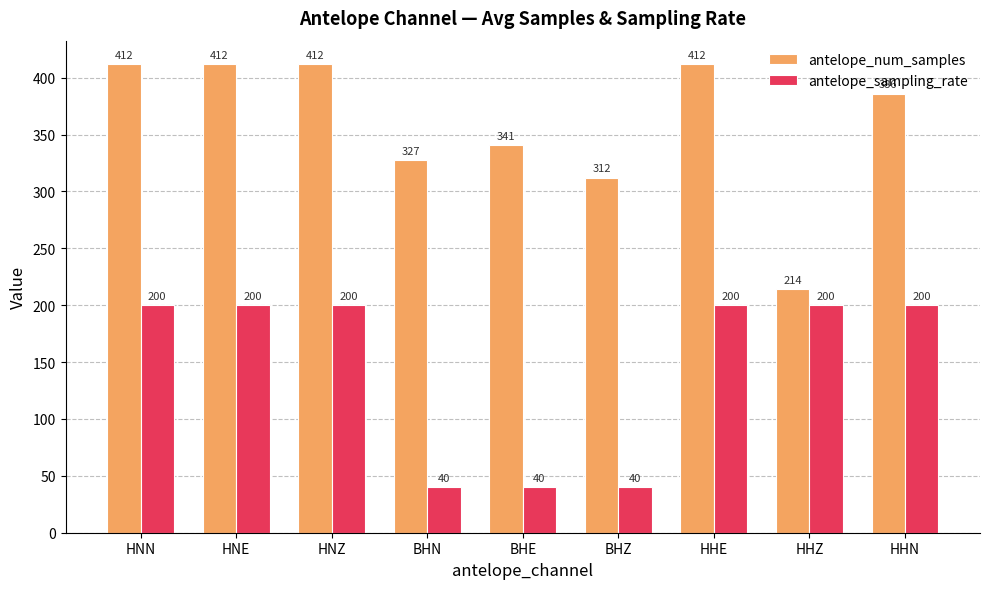

What is the average value of the antelope_num_samples series?

358.7